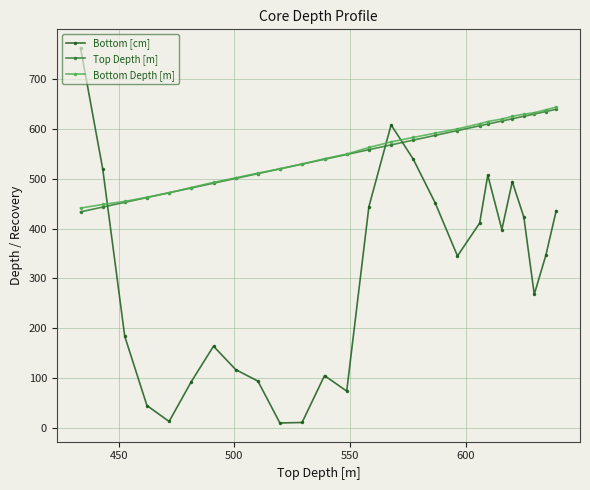

What is the sum of all Bottom [cm] values?

7861.0